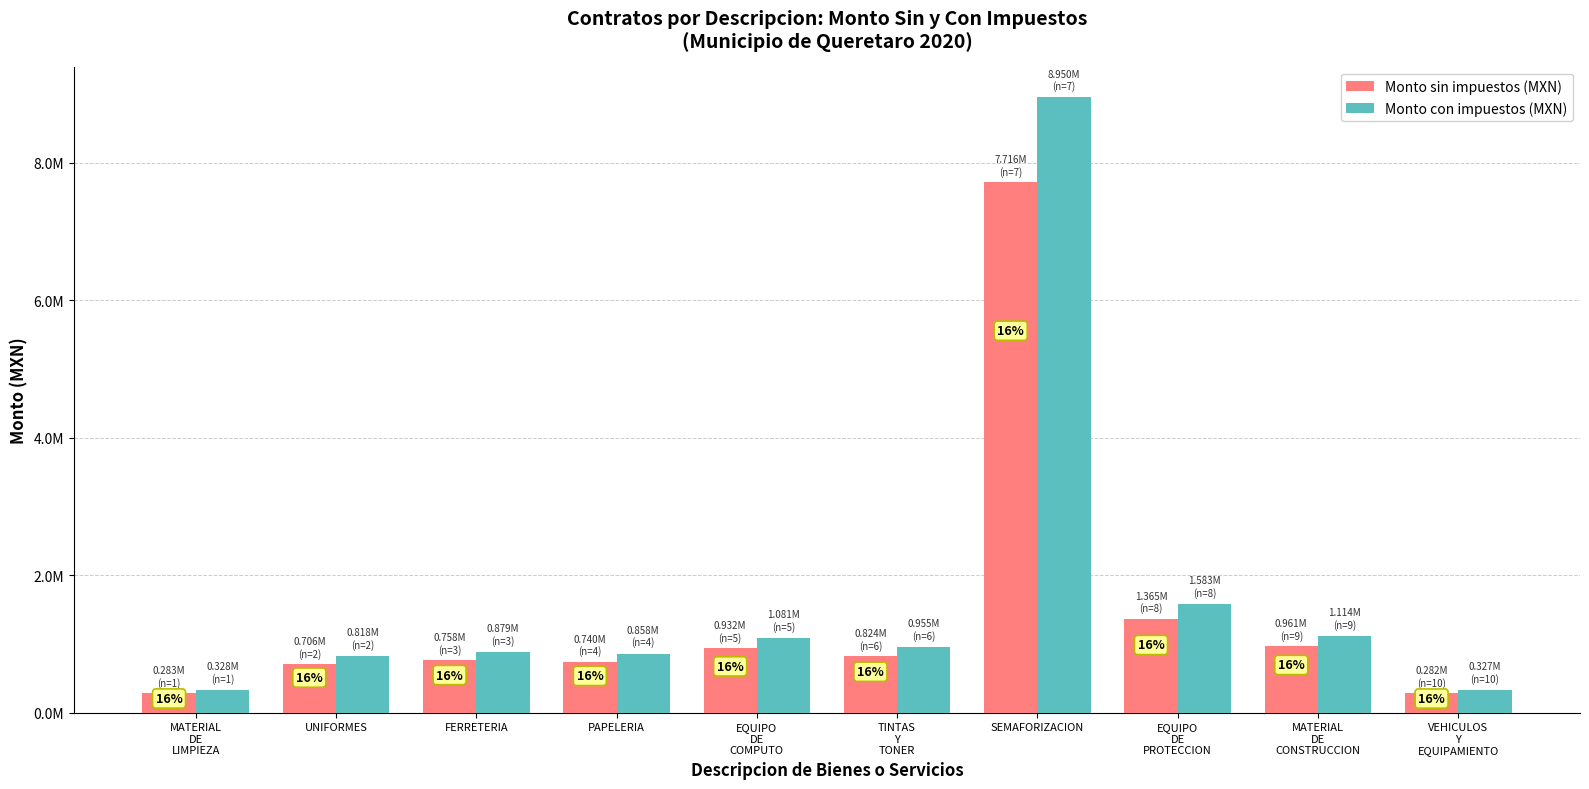

Are the bars grouped side by side (vs. stacked)?

Yes